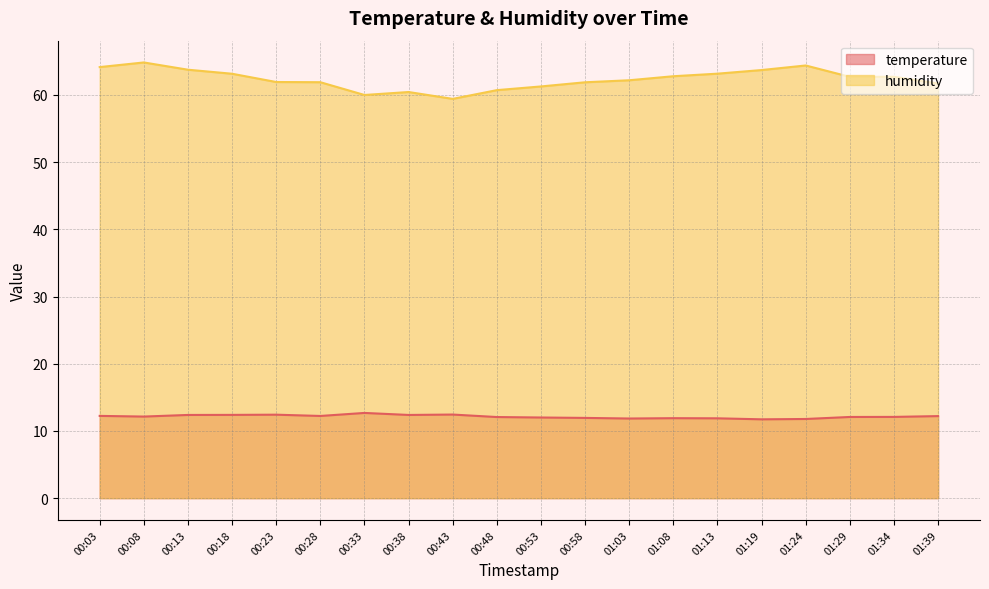

How many data points in temperature are less than 12?

6